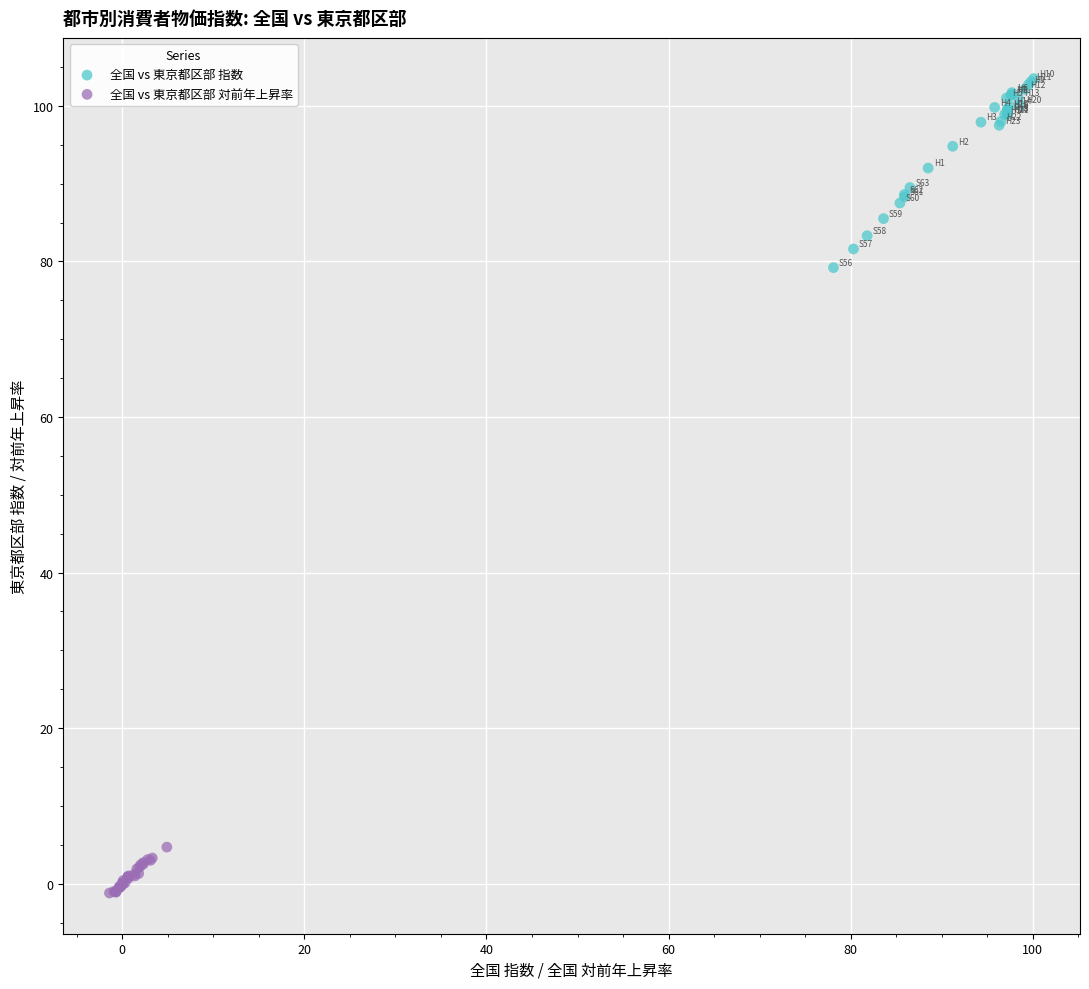

Which series has the largest Y range (max minus min)?

全国 vs 東京都区部 指数